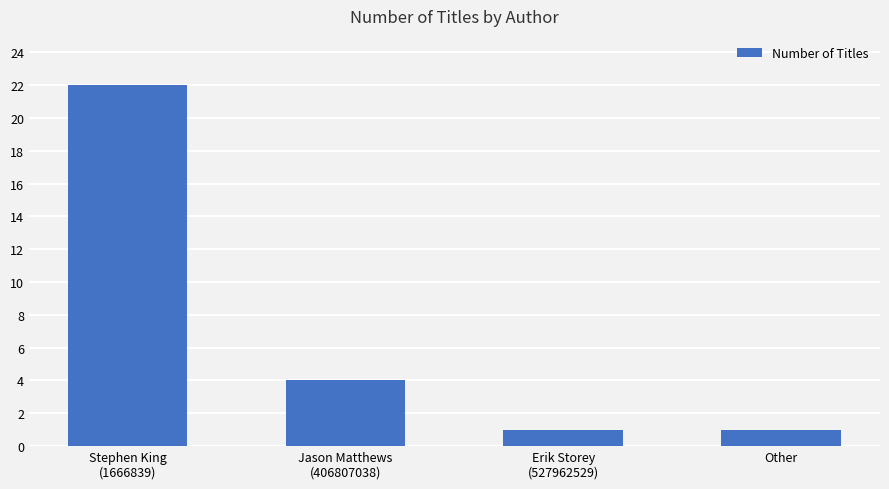

The value at Other is 0. True or false?

False